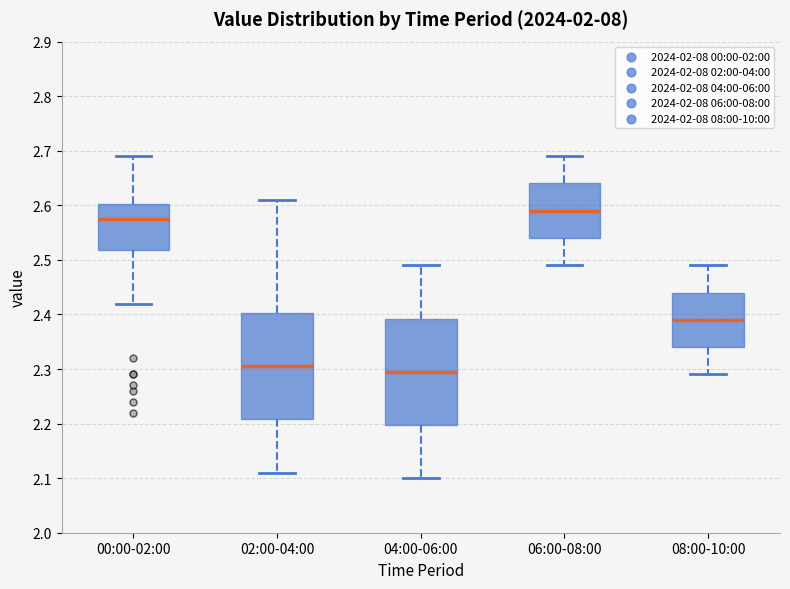

Where is the upper edge of the box for 06:00-08:00 on the y-axis? The values are not printed on the chart, so give them approximately, as read against the axis.

2.64